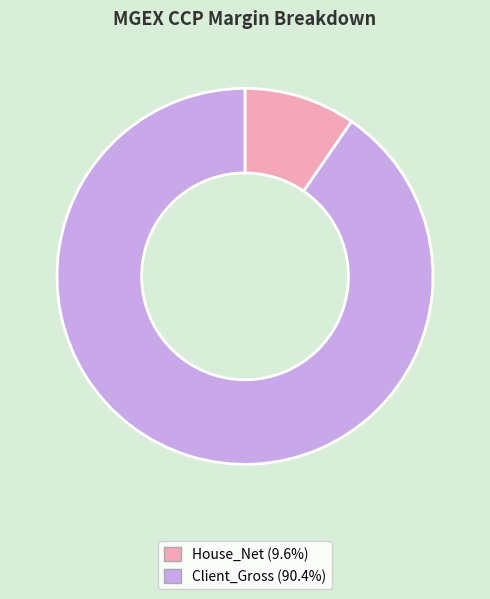

Do House_Net (9.6%) and Client_Gross (90.4%) together represent more than half of the pie?

Yes